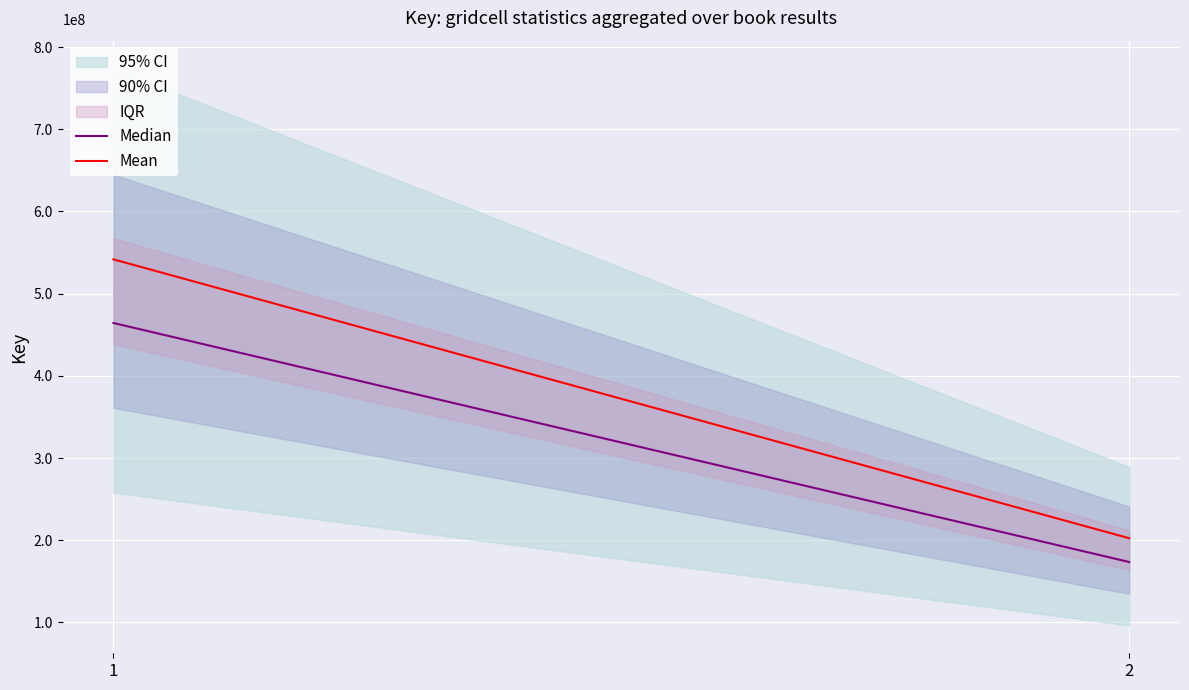

What is the value of the Median point at the 2nd from the left?

173576851.2